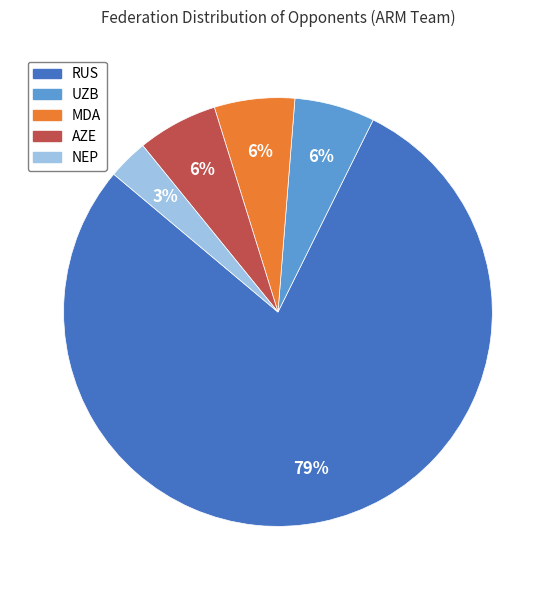

Which has a higher value, RUS or AZE?

RUS